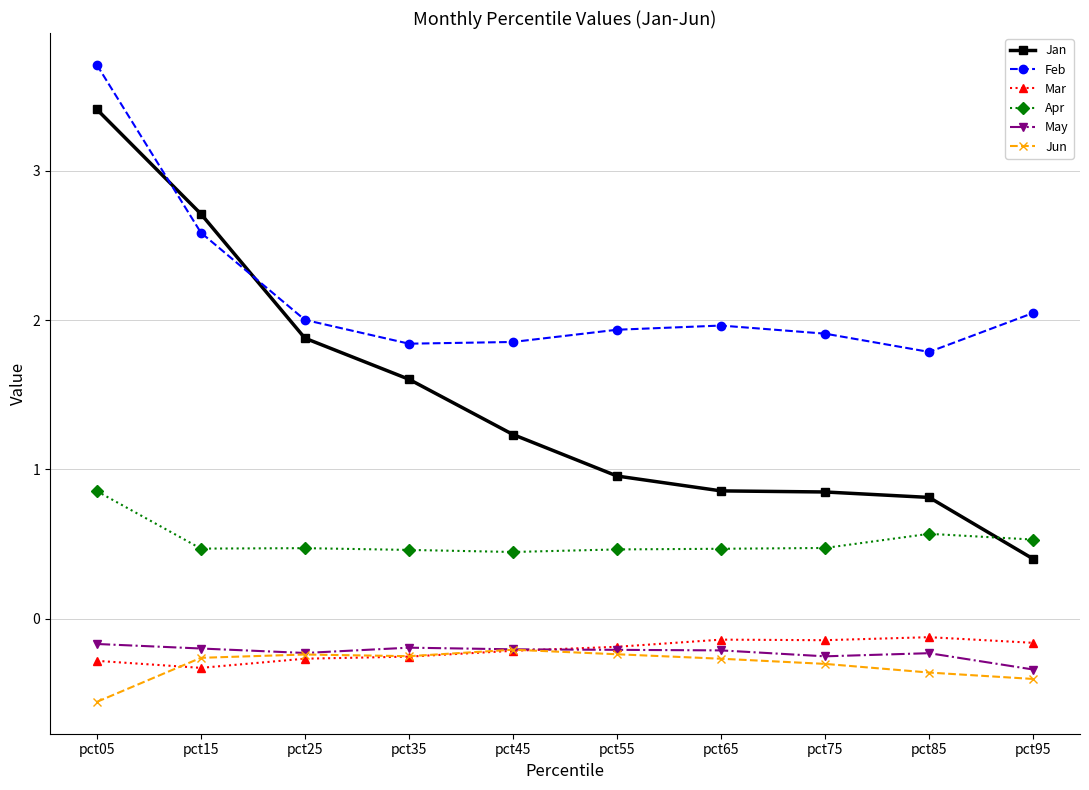

Which series has the widest spread of values?

Jan